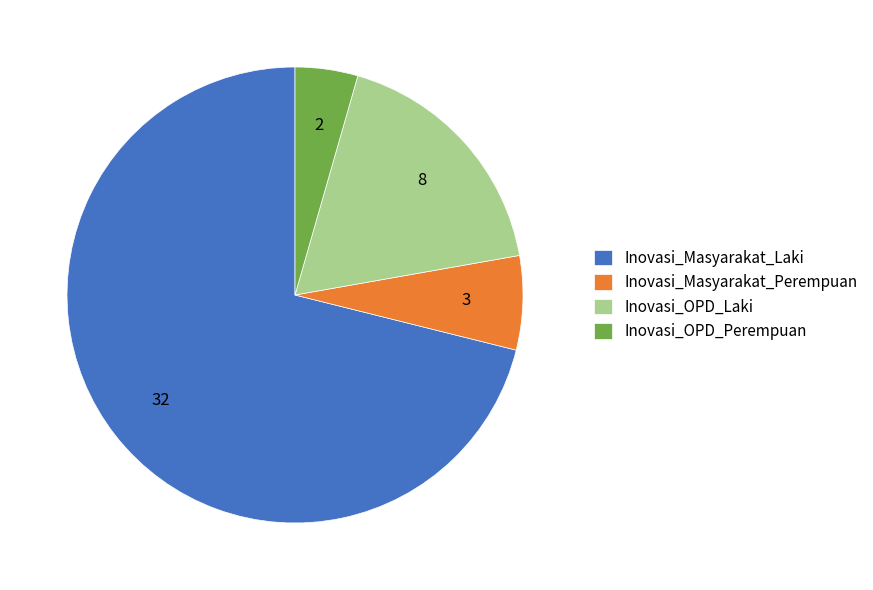

Count the number of slices in the pie.

4